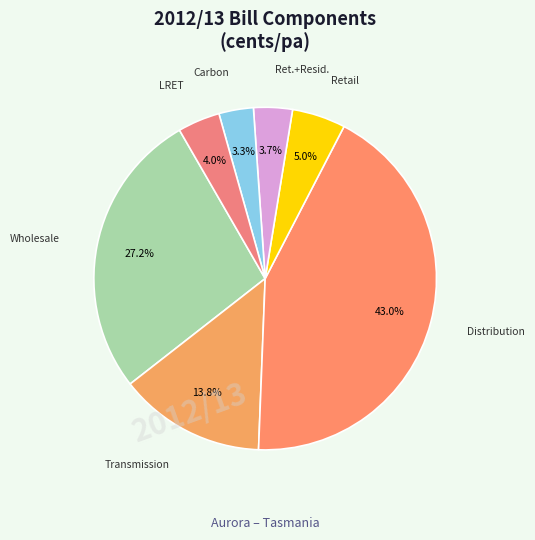

Count the number of slices in the pie.

7